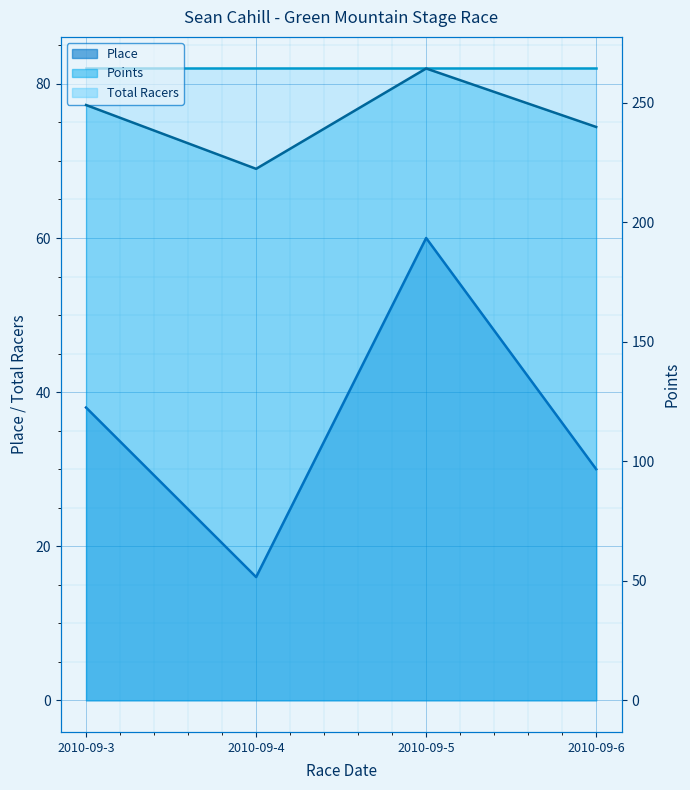

Does the chart display data point markers on the line(s)?

No